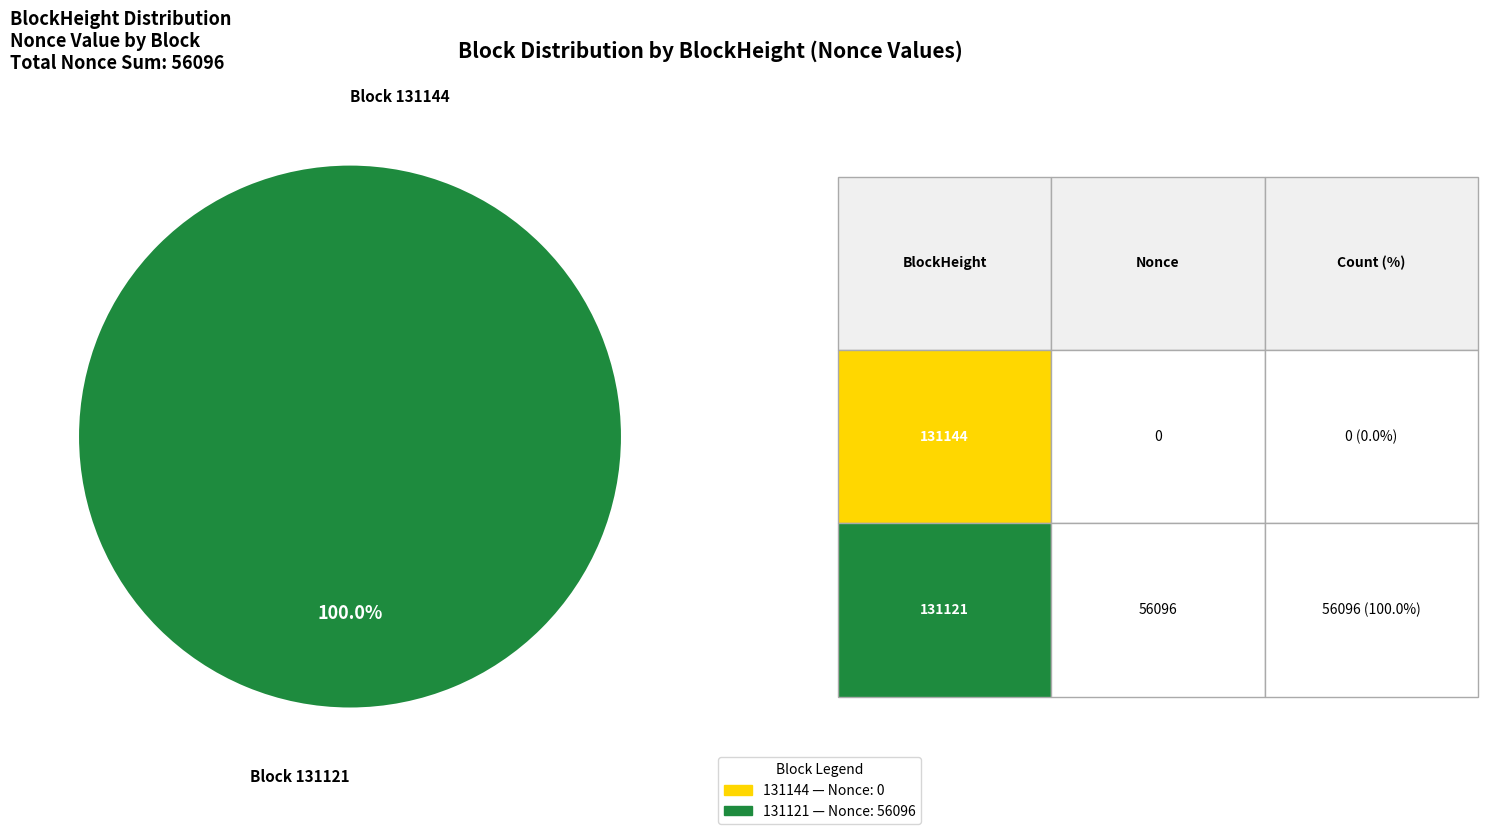

What is the change in value from 131144 to 131121?

+56096